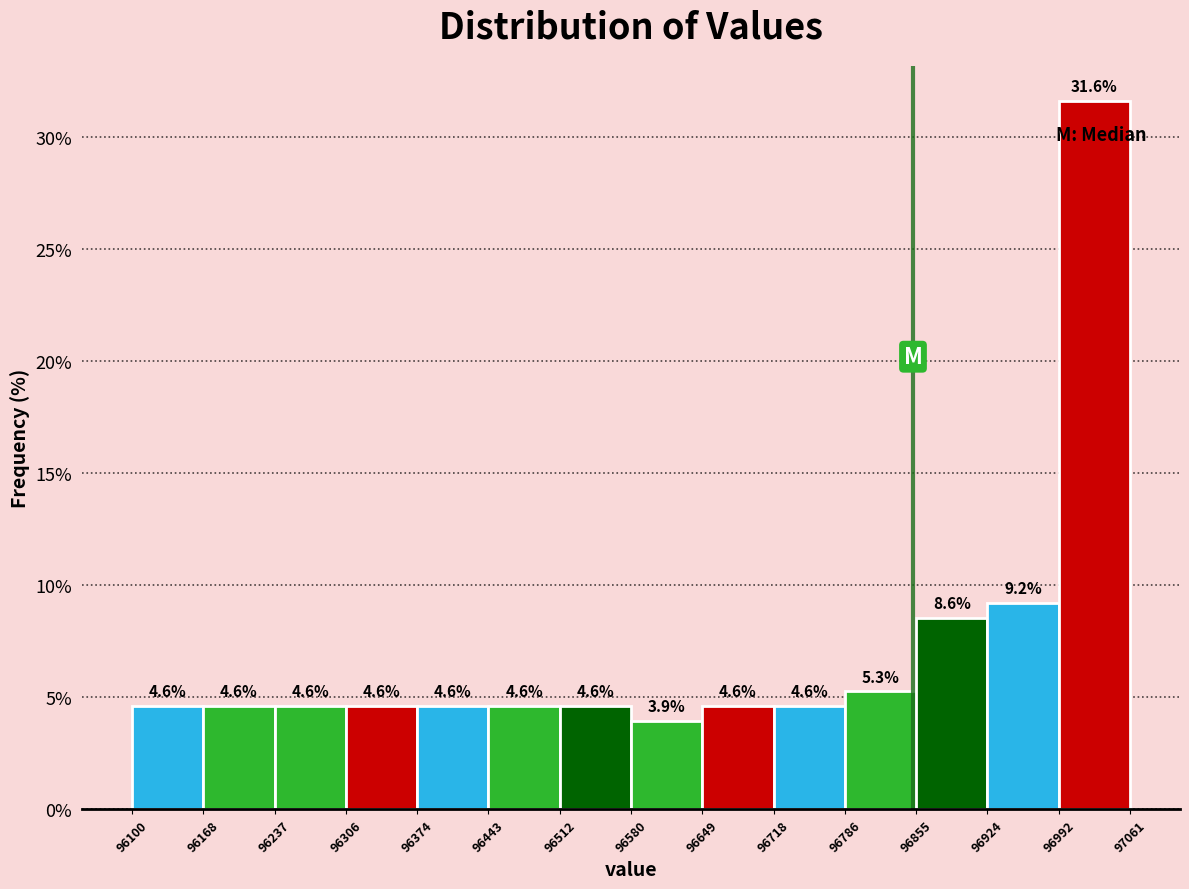

Reading left to right, list every bar in this chart as the range it spans on the x-axis followed by its height.

96100 to 96168: 4.6
96168 to 96237: 4.6
96237 to 96306: 4.6
96306 to 96374: 4.6
96374 to 96443: 4.6
96443 to 96512: 4.6
96512 to 96580: 4.6
96580 to 96649: 3.9
96649 to 96718: 4.6
96718 to 96786: 4.6
96786 to 96855: 5.3
96855 to 96924: 8.6
96924 to 96992: 9.2
96992 to 97061: 31.6